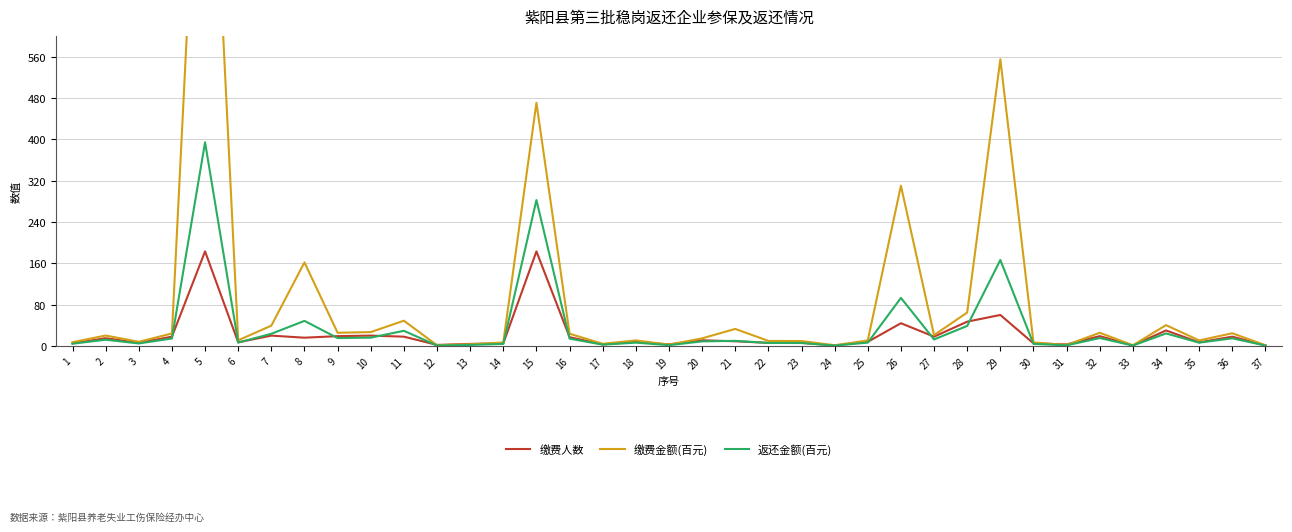

What is the approximate value of 返还金额(百元) at 10?

16.1